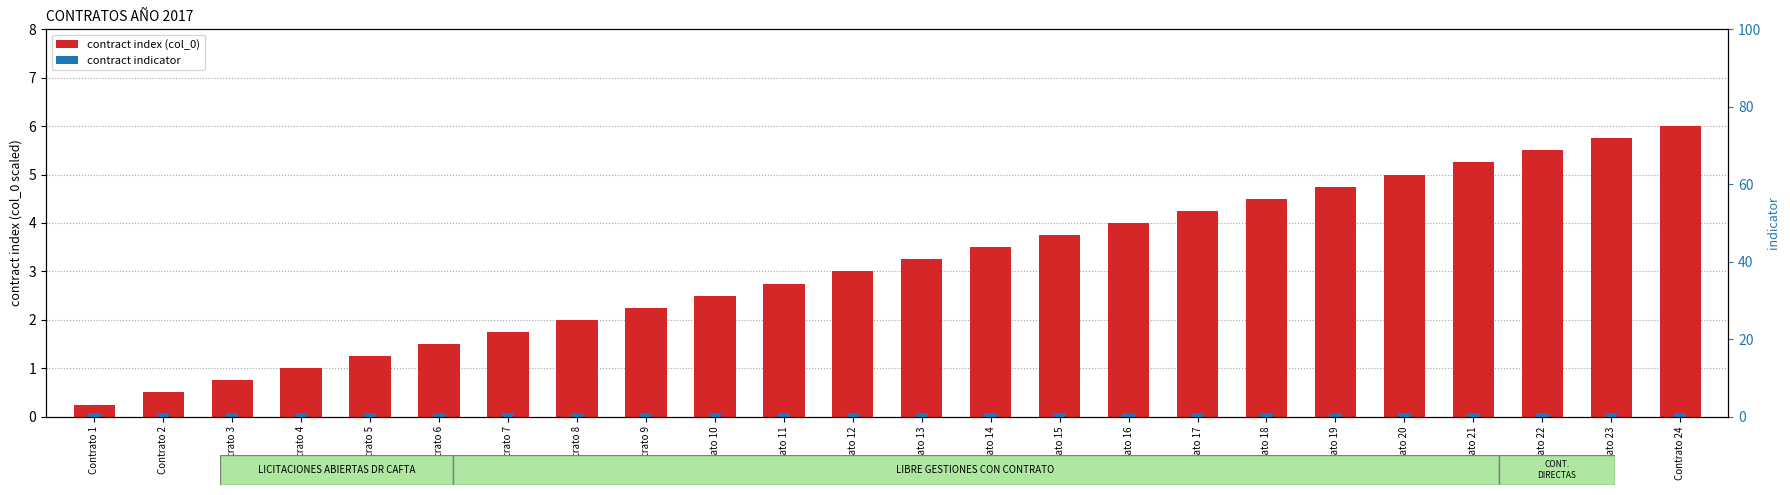

Between Contrato 1 and Contrato 11, which series saw the biggest shift?

contract index (col_0 scaled)